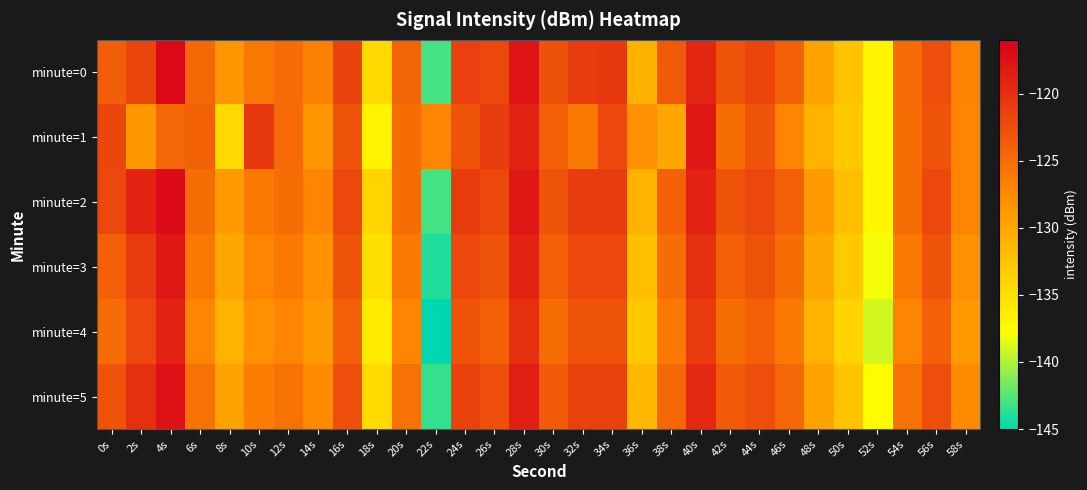

What is the minimum value shown in the chart?

-145.0